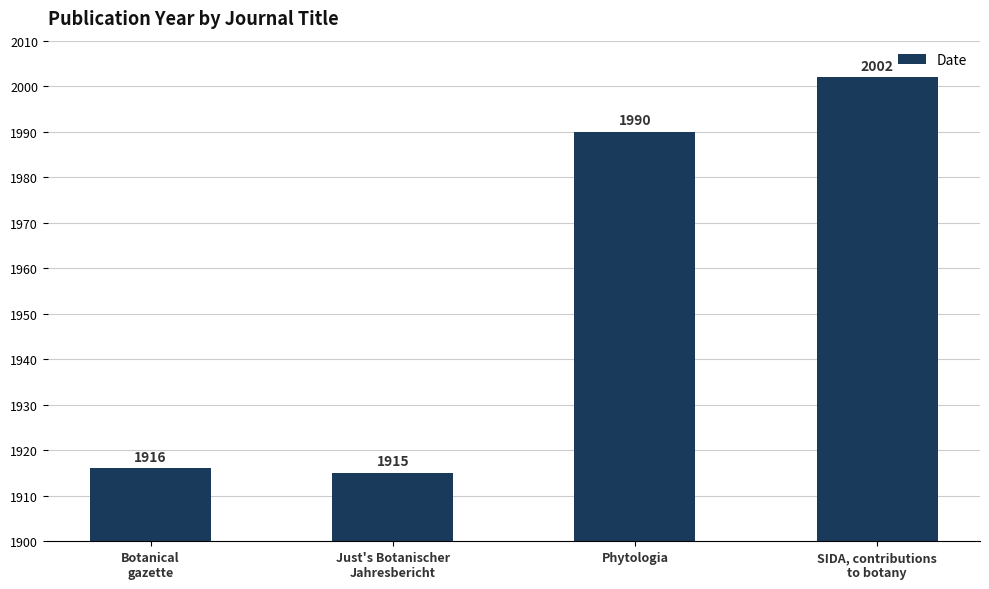

What is the change in value from Botanical
gazette to Just's Botanischer
Jahresbericht?

-1